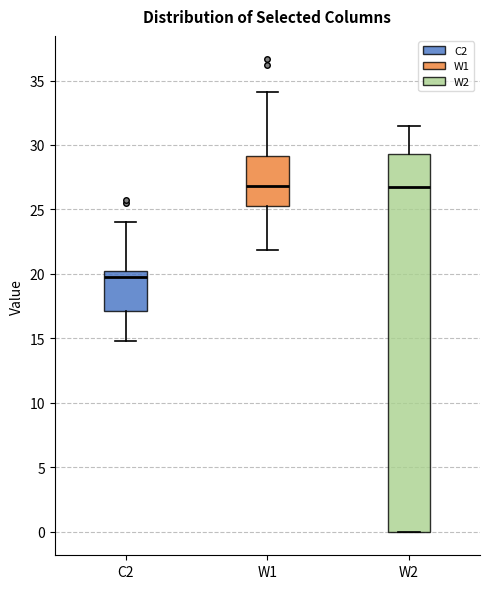

Reading left to right, transcribe this box plot: for each box, give where its median line is, the range the box spans, and where its two whiskers end, as read against the y-axis. The values are not printed on the chart, so give them approximately, as read against the axis.

C2: median 19.5, box 17.0 to 20.0, whiskers 15.0 to 24.0
W1: median 27.0, box 25.5 to 29.0, whiskers 22.0 to 34.0
W2: median 26.5, box 0.0 to 29.5, whiskers 0.0 to 31.5